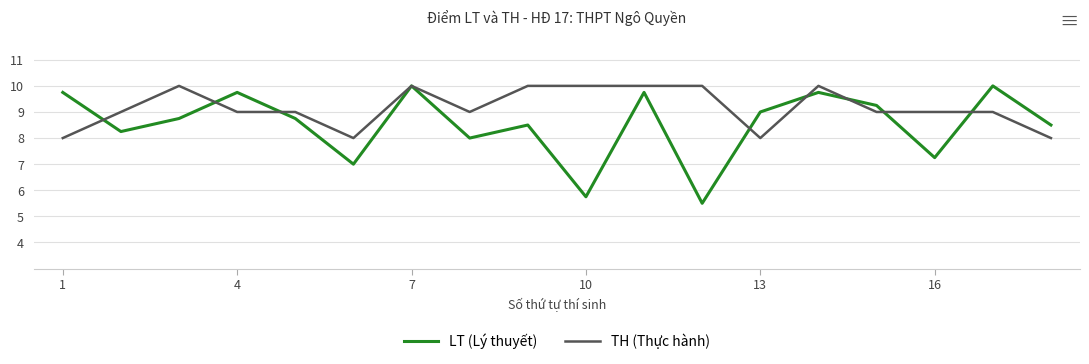

What are all the series names shown in the legend?

LT (Lý thuyết), TH (Thực hành)